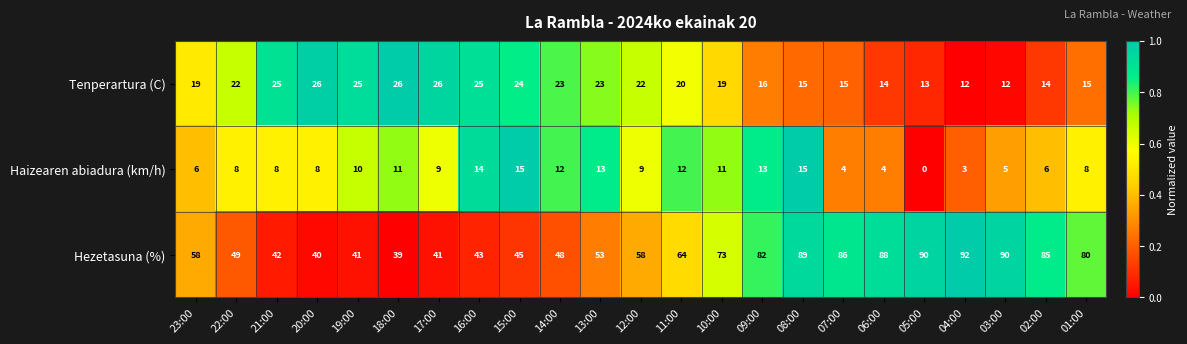

At 15:00, list the series in order from smallest to largest.

Haizearen abiadura (km/h), Tenperartura (C), Hezetasuna (%)